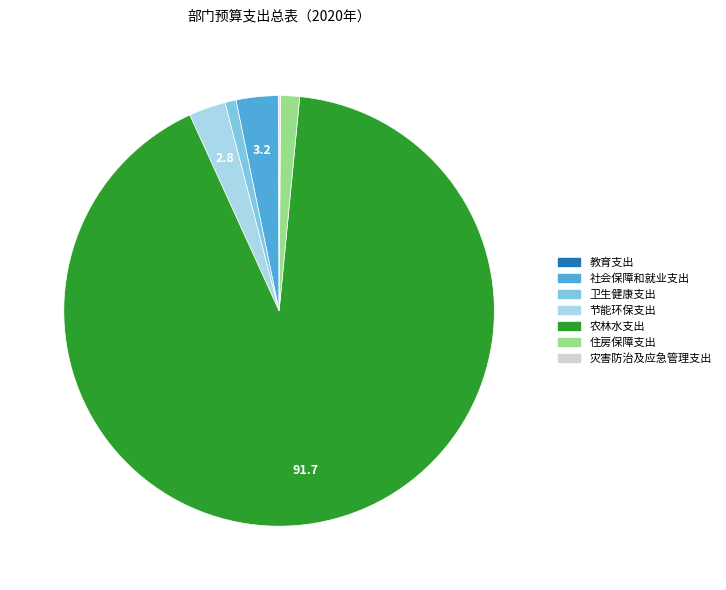

Is it true that 农林水支出 is 92% of the pie?

True